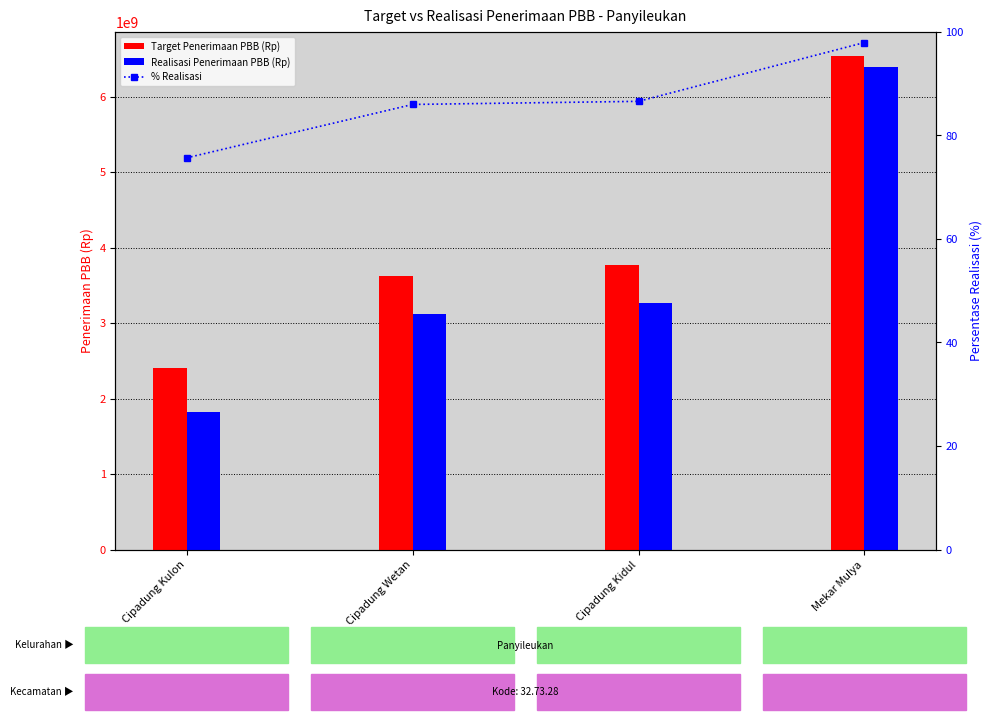

How many data points does each series have?

4